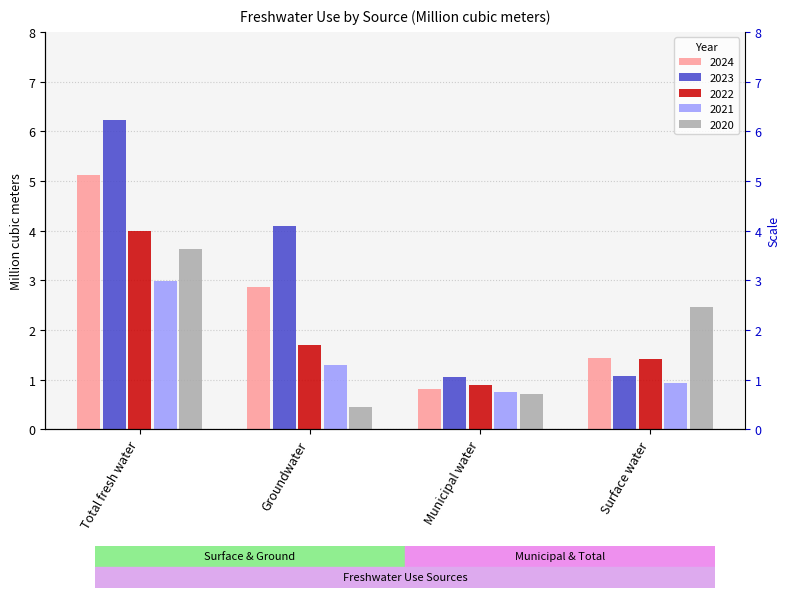

What is the label of the 4th bar from the left?

Surface water